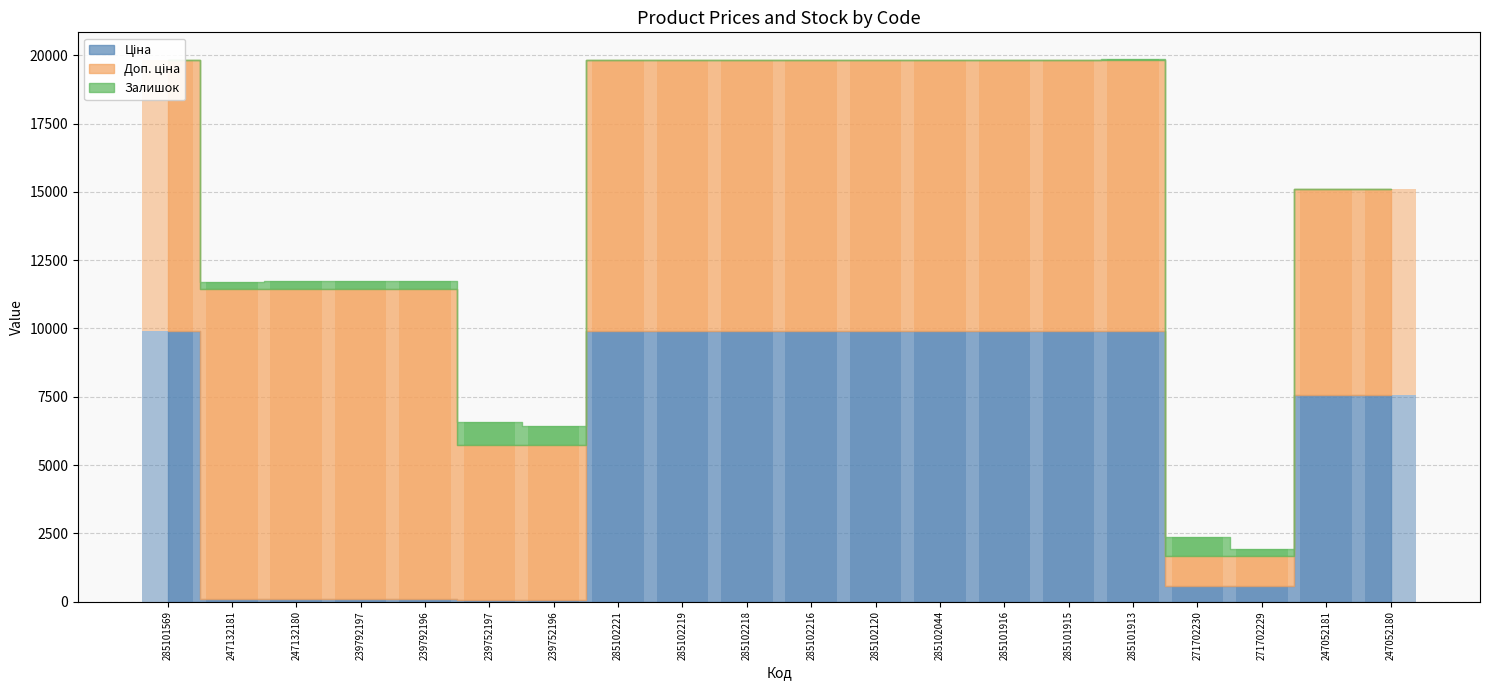

Is the value of Залишок at 247052181 greater than the value of Доп. ціна at 285102221?

No